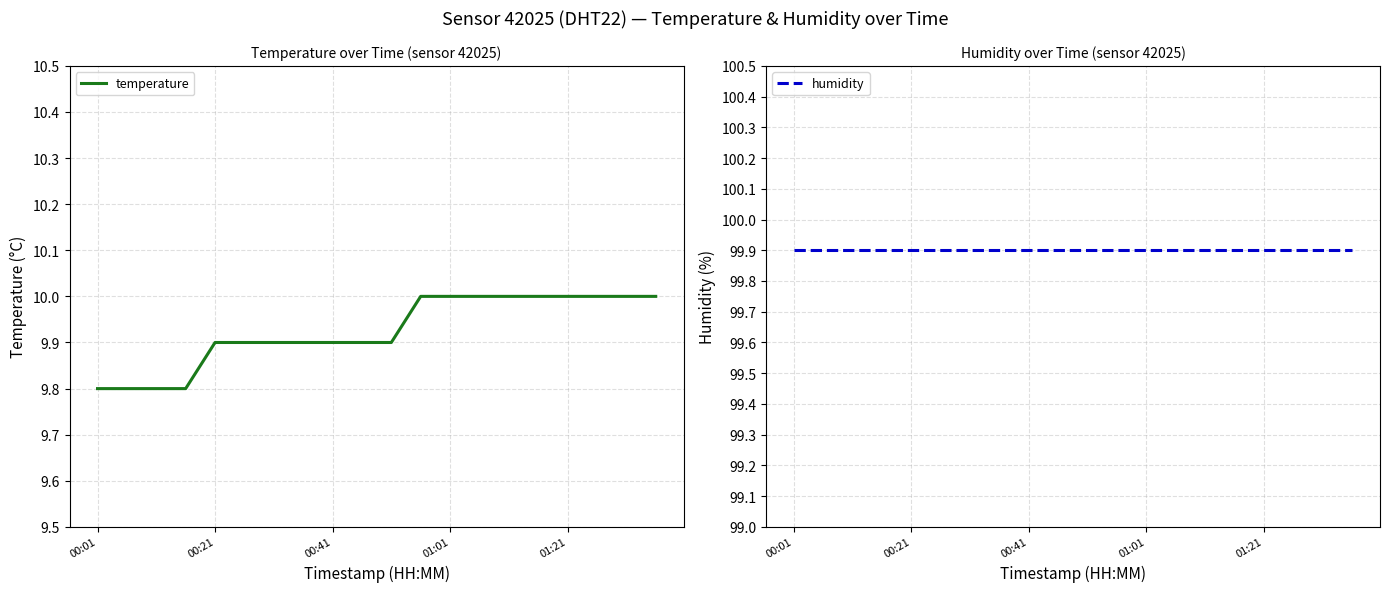

Is it true that temperature equals 9.8 at 00:01?

True